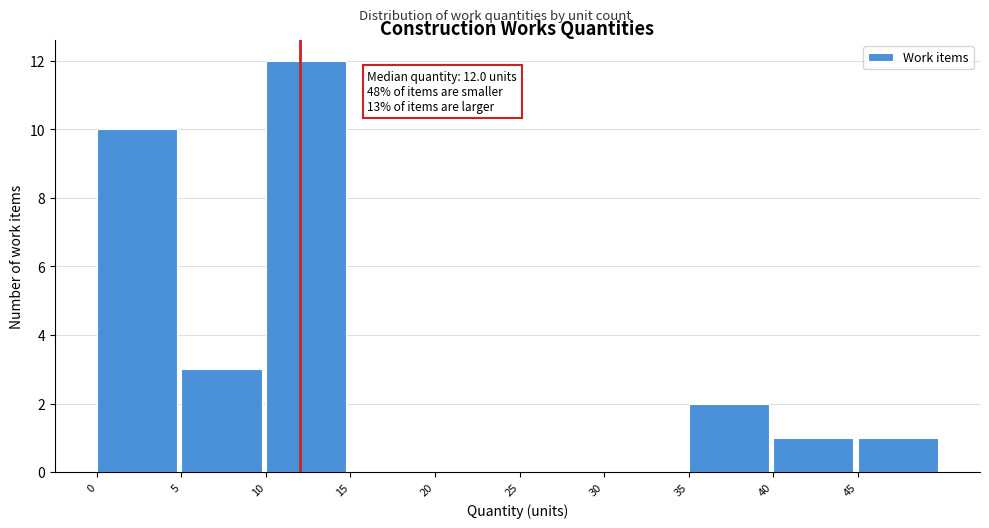

Over which range of the x-axis is the bar tallest?

10 to 15